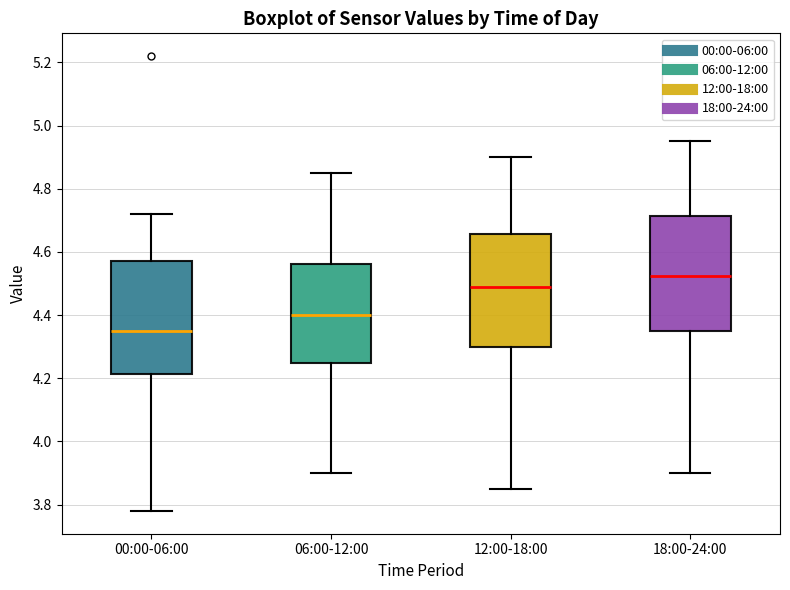

Reading left to right, read every box against the y-axis: the position of its median line, the range the box covers, and the ends of its whiskers. The values are not printed on the chart, so give them approximately, as read against the axis.

00:00-06:00: median 4.36, box 4.22 to 4.58, whiskers 3.78 to 4.72
06:00-12:00: median 4.40, box 4.26 to 4.56, whiskers 3.90 to 4.86
12:00-18:00: median 4.50, box 4.30 to 4.66, whiskers 3.86 to 4.90
18:00-24:00: median 4.52, box 4.36 to 4.72, whiskers 3.90 to 4.96